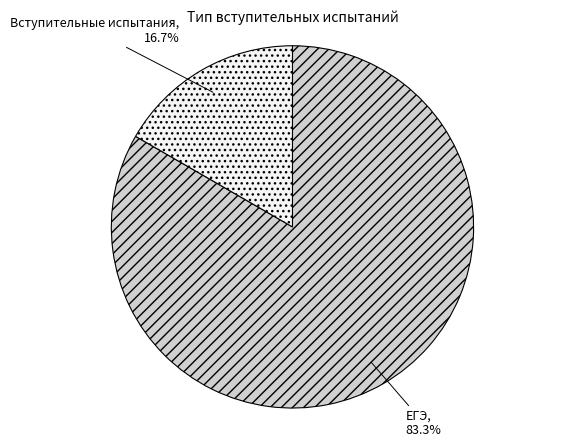

What is the ratio of the value at ЕГЭ to the value at Вступительные испытания?

5.0